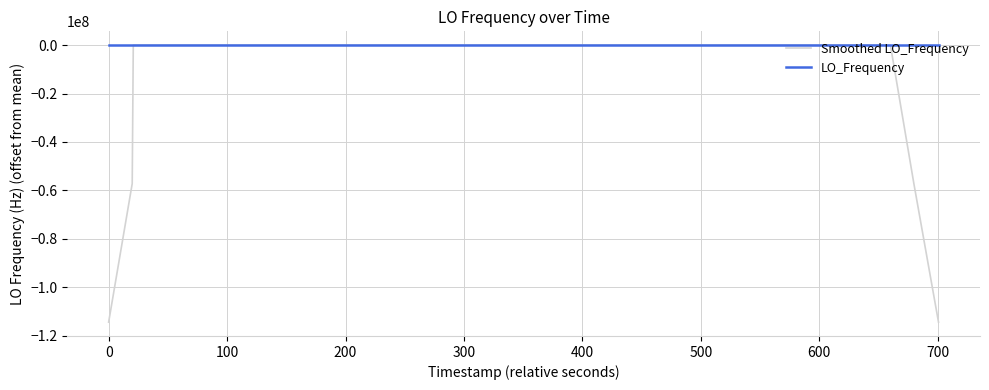

Which series has the largest range (max minus min)?

Smoothed LO_Frequency